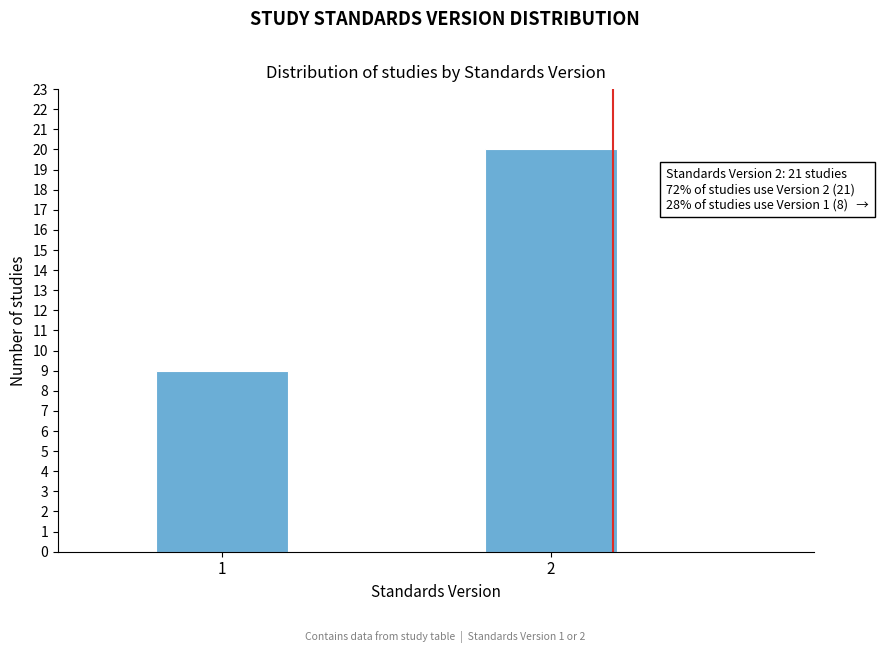

Reading left to right, extract all data points from this chart.

9	20